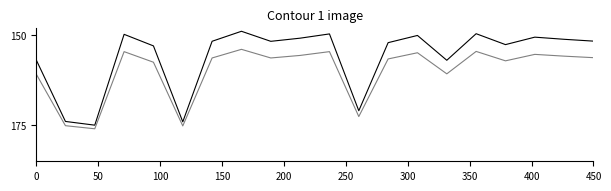

What is the greatest value displayed?

176.0